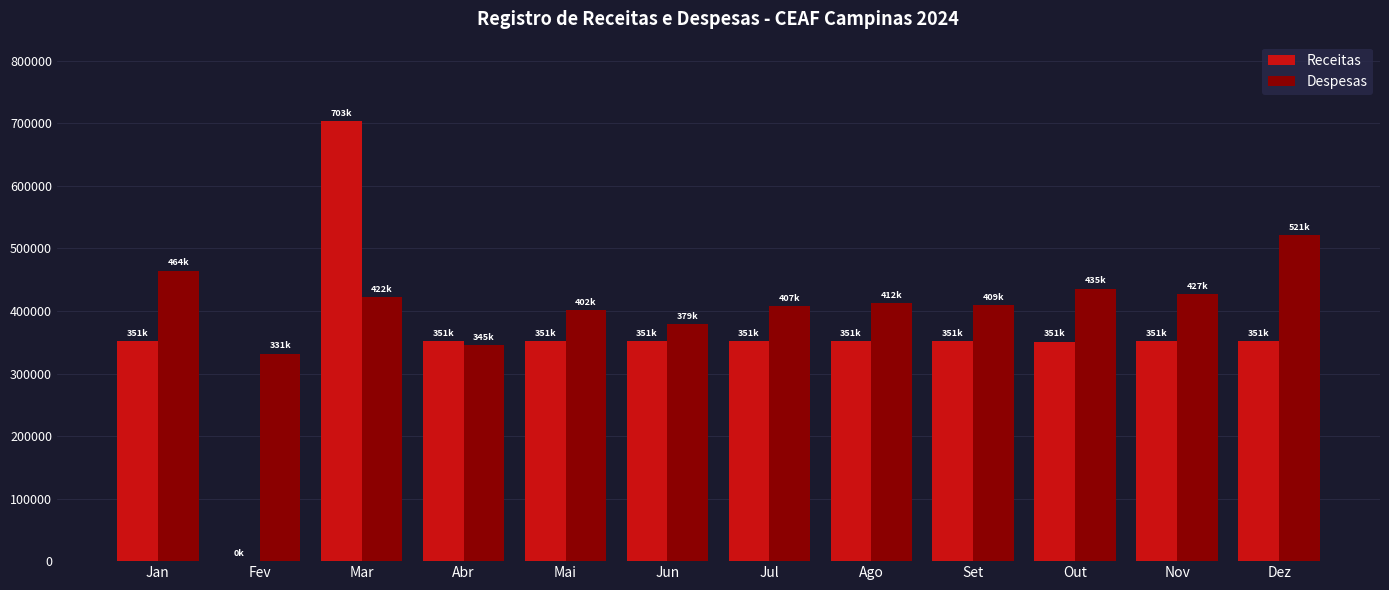

The value of Despesas at Out is 435891.5. True or false?

True